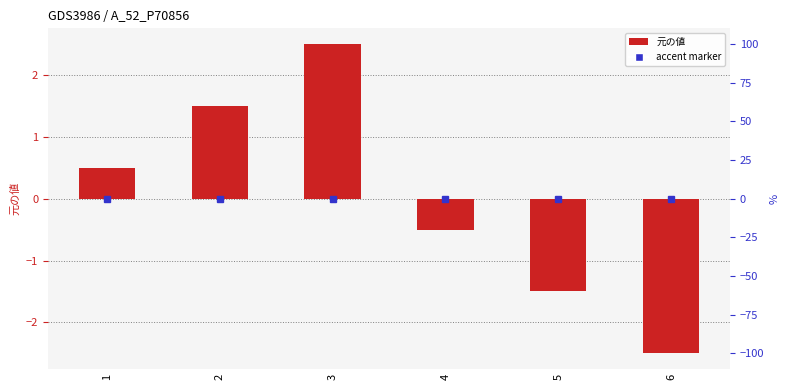

Where does the data first go above 0?

1